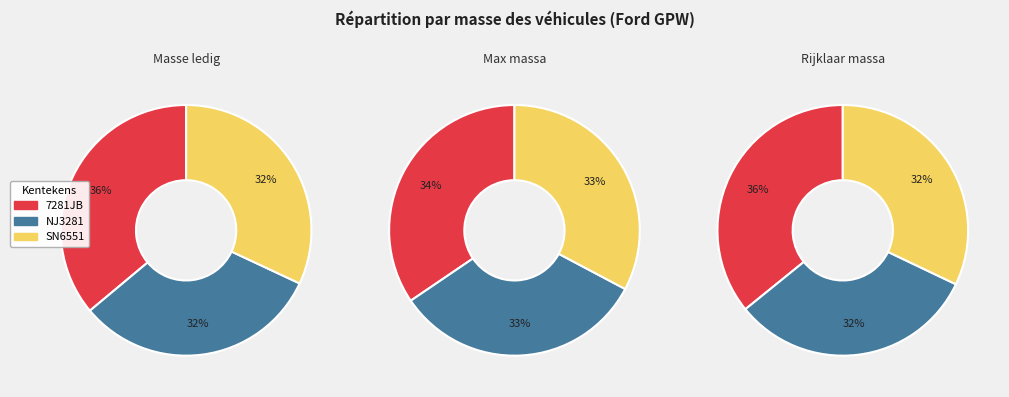

Which slice is the smallest?

NJ3281